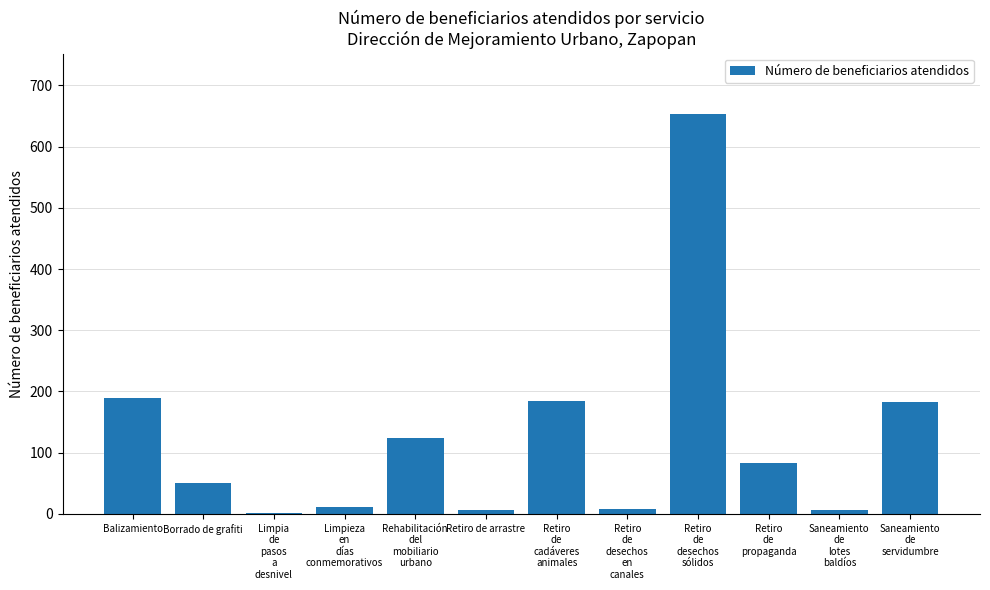

Does the chart contain stacked bars?

No